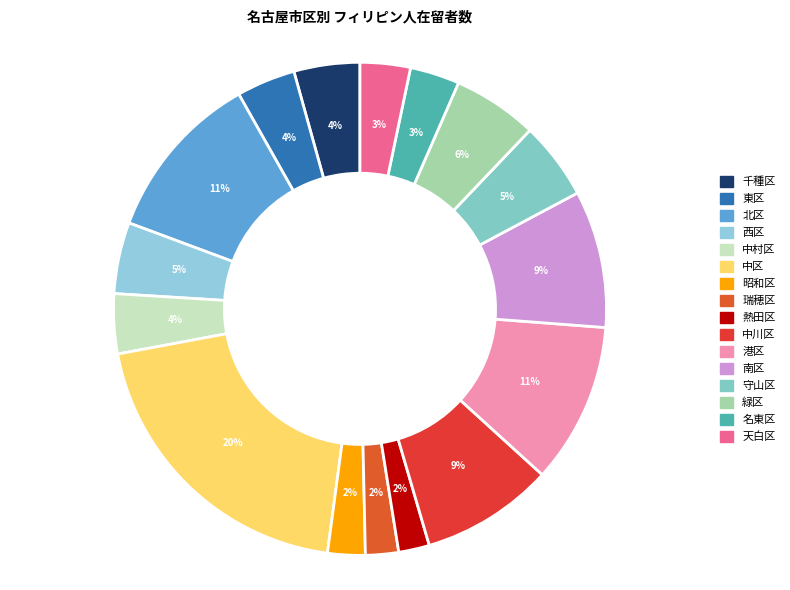

To the nearest percent, what is the difference between the 守山区 and 中村区 slice percentages?

1%